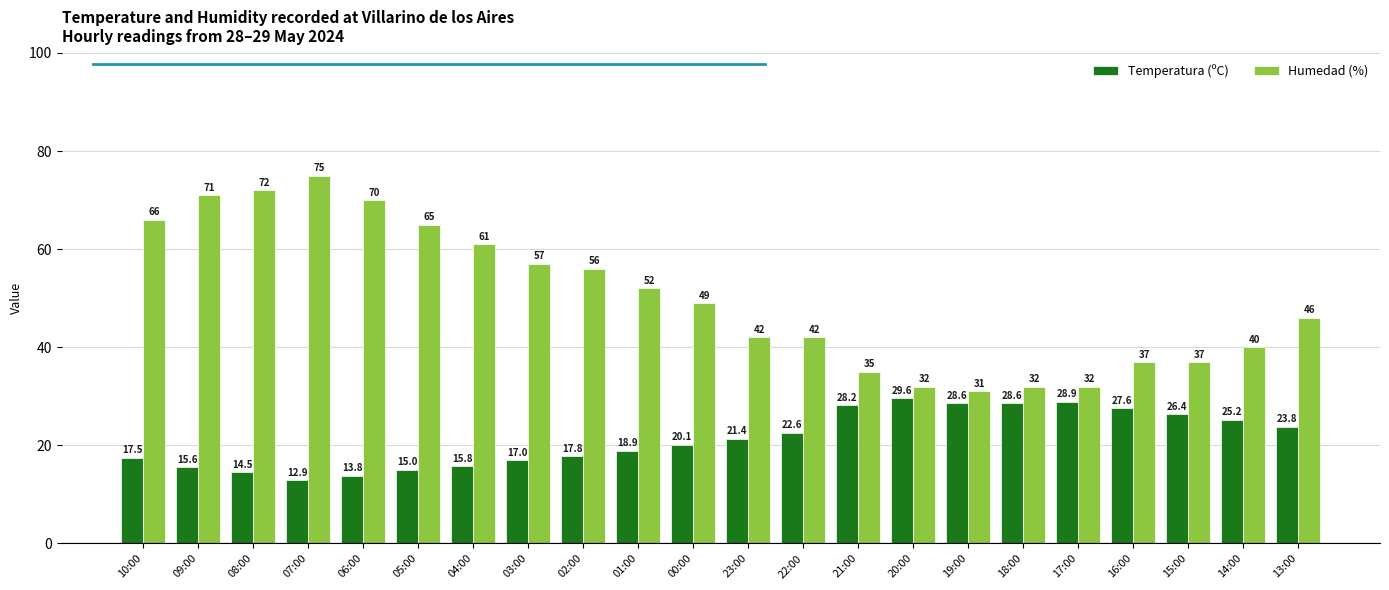

Is the value of Humedad (%) at 16:00 greater than the value of Temperatura (ºC) at 22:00?

Yes